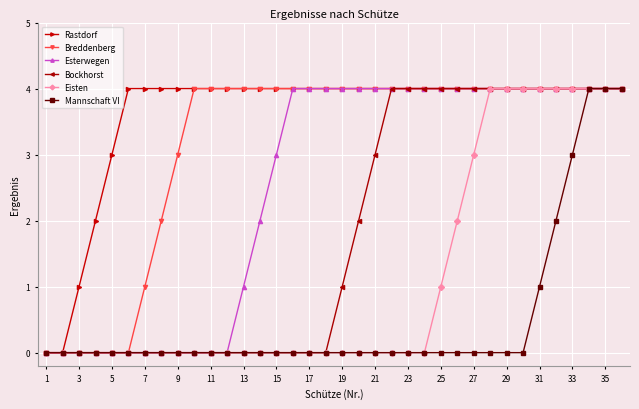

What is the value of the Bockhorst point at the 34th from the left?

4